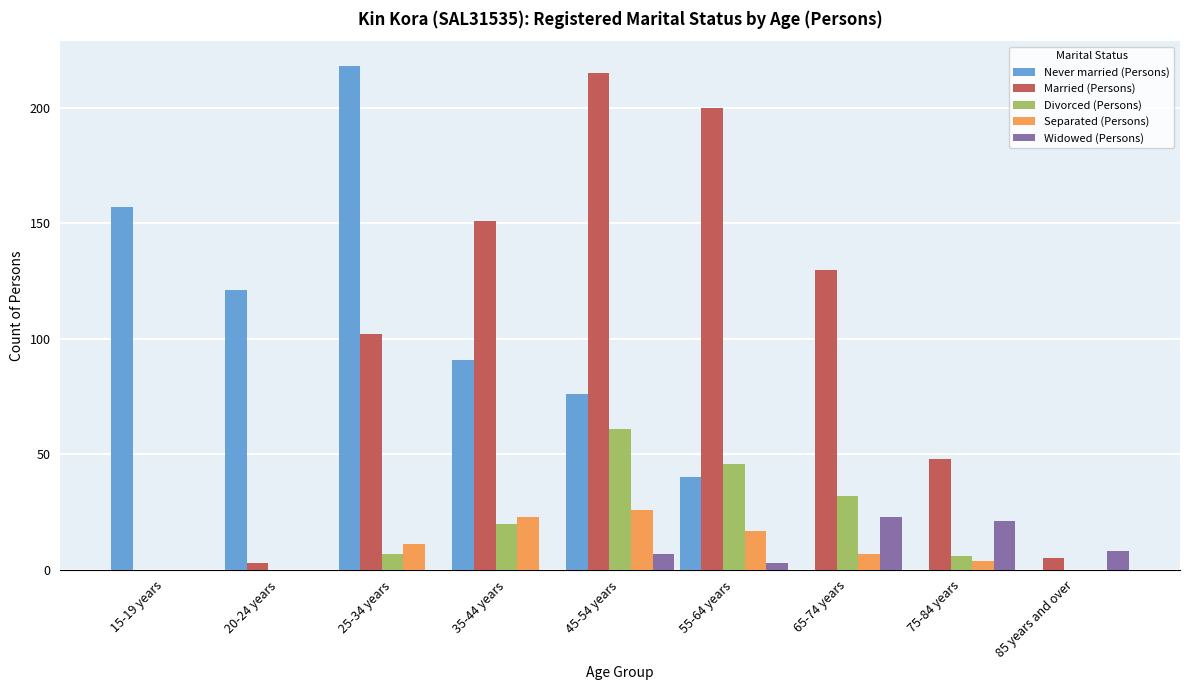

Which series changed the most between 45-54 years and 85 years and over?

Married (Persons)